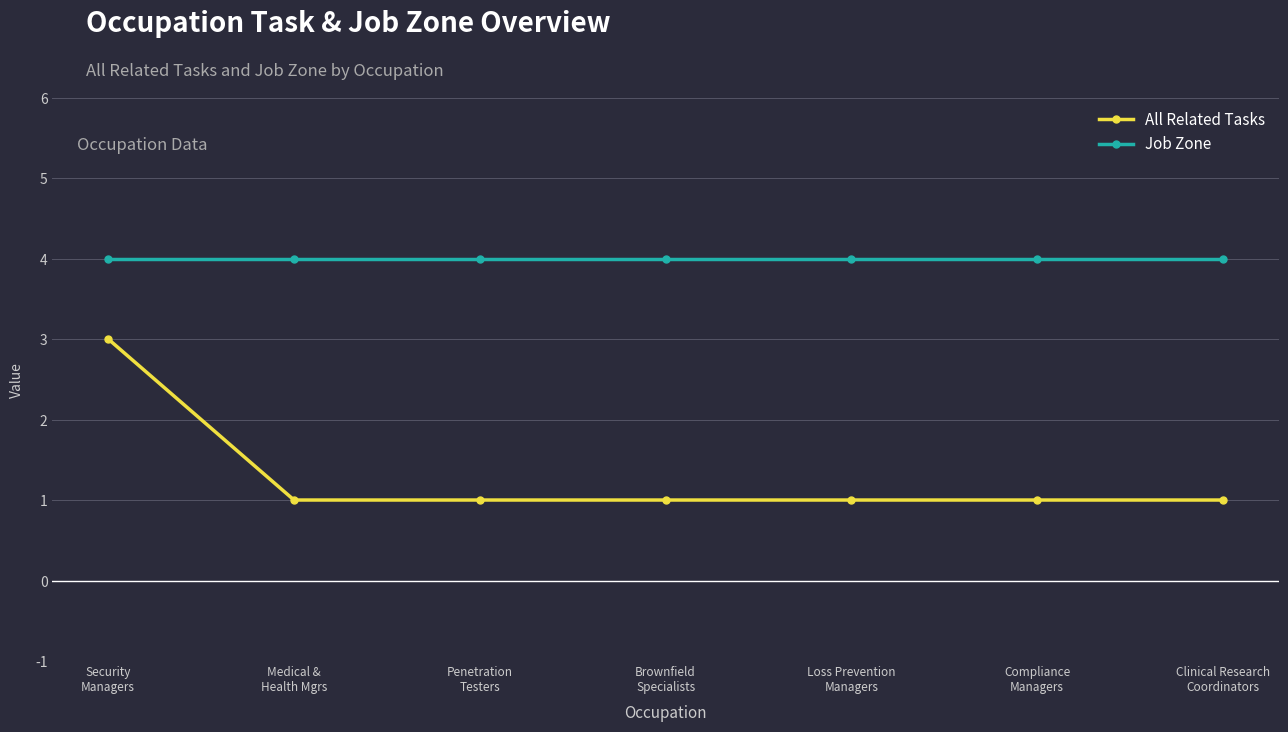

List the series in order of their peak value, highest first.

Job Zone, All Related Tasks